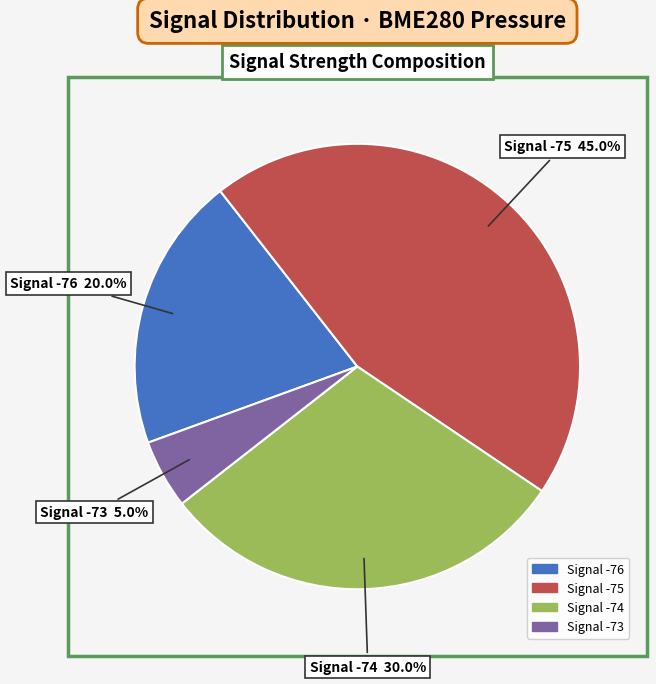

How many slices are in this pie chart?

4